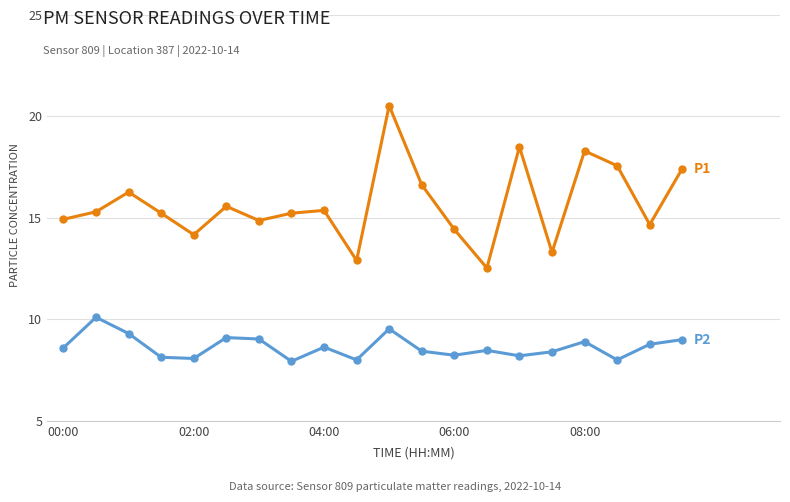

What is the maximum value shown in the chart?

20.5